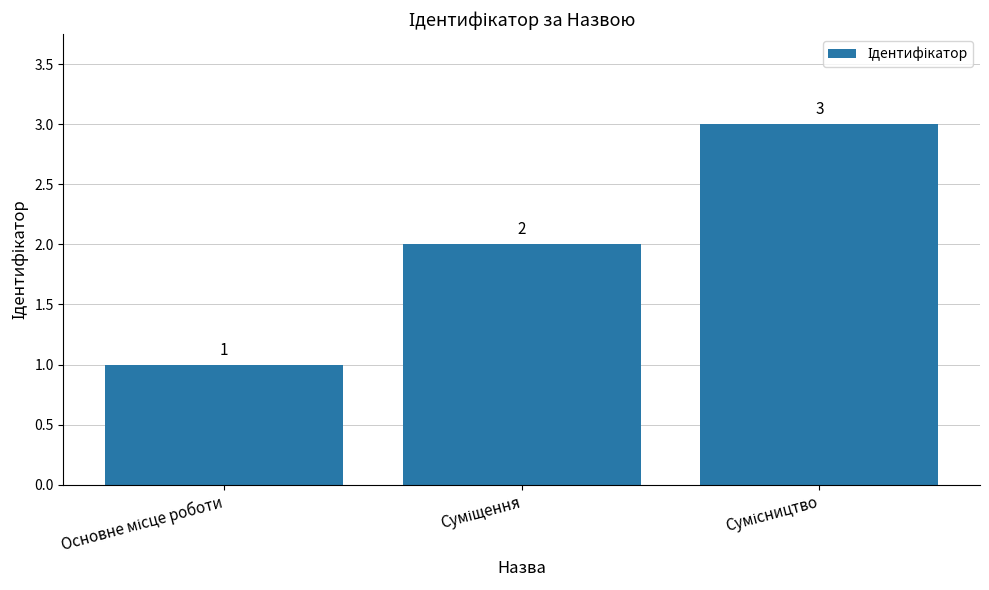

What is the value of the 1st bar from the left?

1